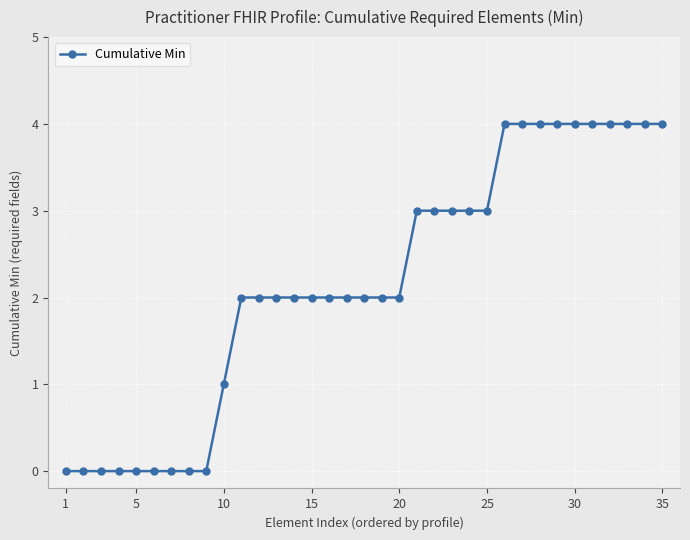

What is the maximum value shown in the chart?

4